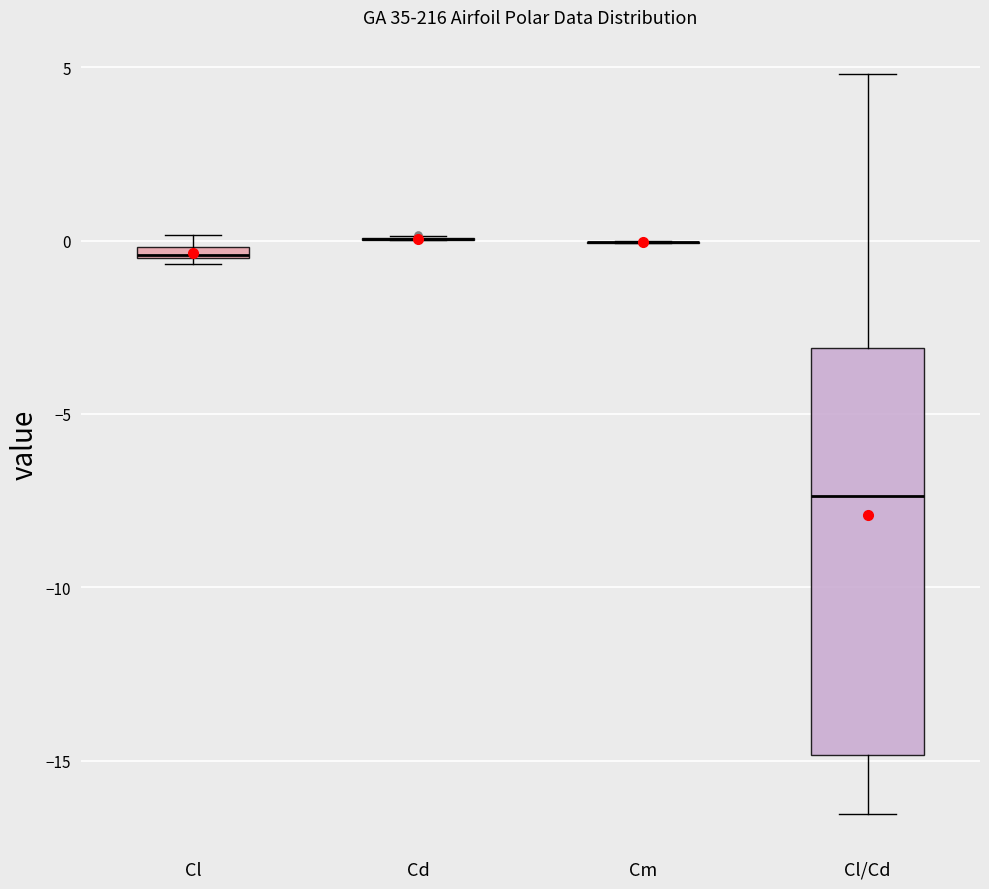

Comparing the boxes themselves (not the whiskers), which one is the tallest?

Cl/Cd